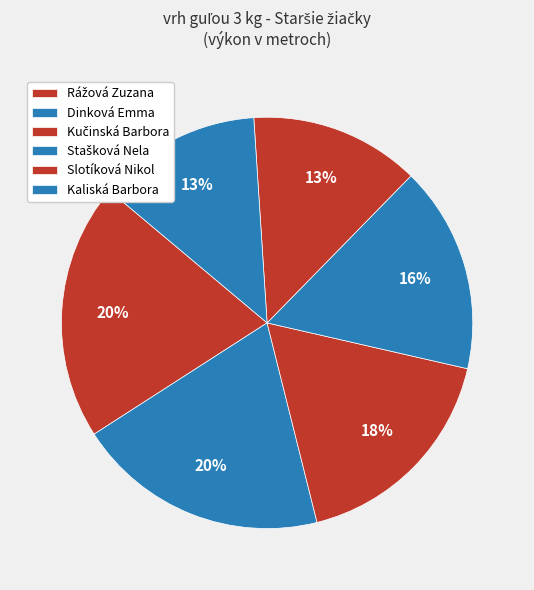

Does Stašková Nela account for over 50% of the chart?

No